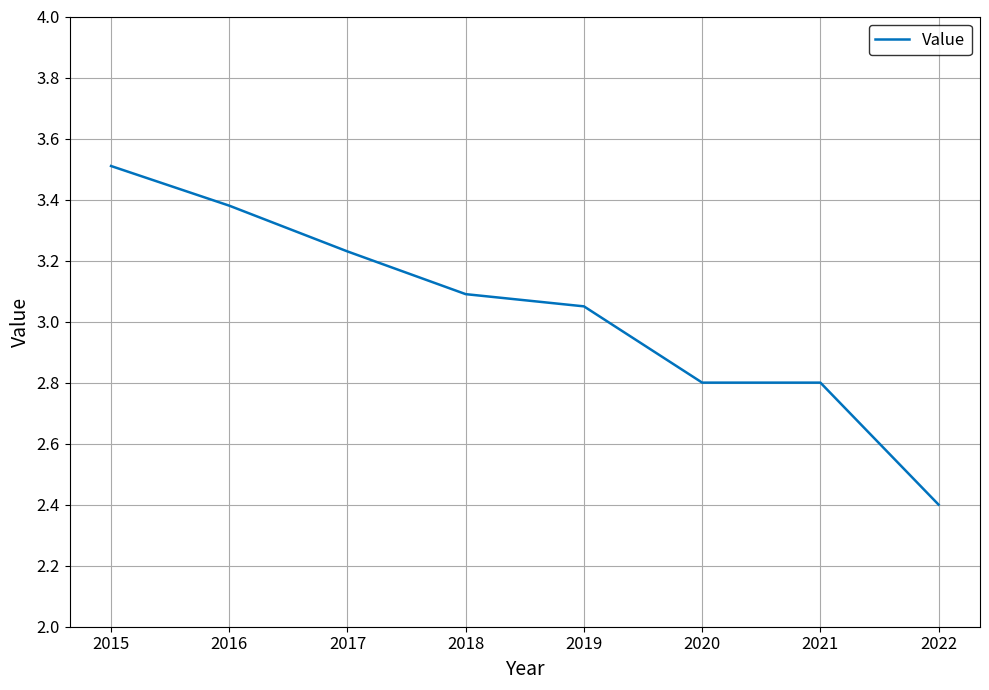

What is the minimum value shown in the chart?

2.4